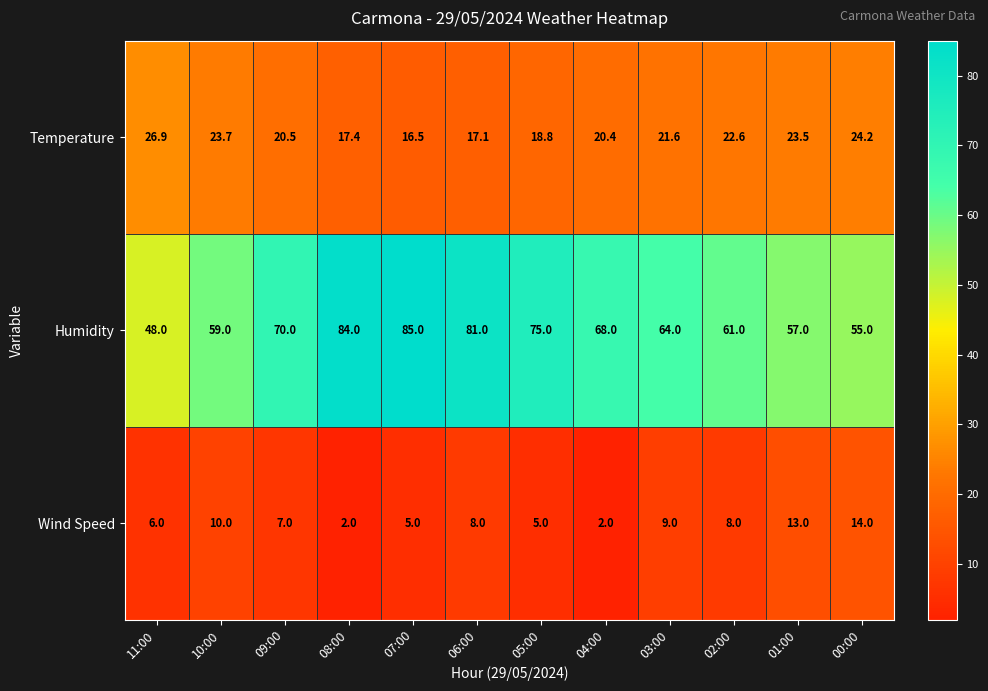

What value does the Temperature series have at 10:00?

23.7